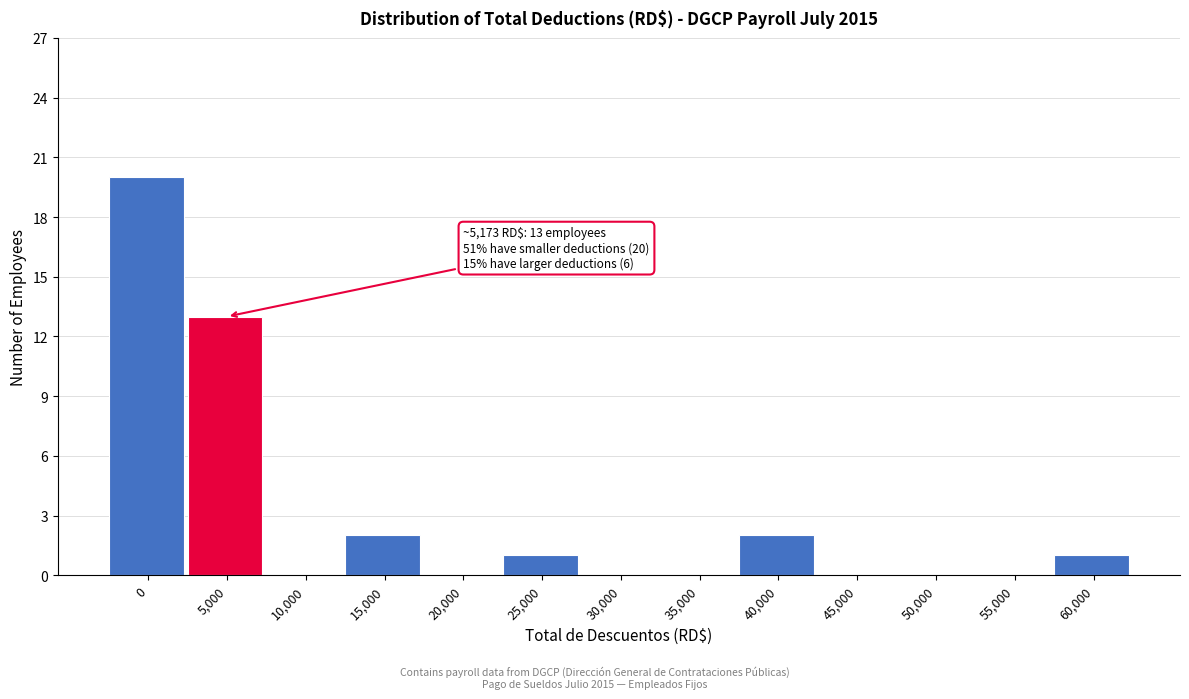

Reading left to right, list all the values displayed in this chart.

0=20	5,000=13	10,000=0	15,000=2	20,000=0	25,000=1	30,000=0	35,000=0	40,000=2	45,000=0	50,000=0	55,000=0	60,000=1